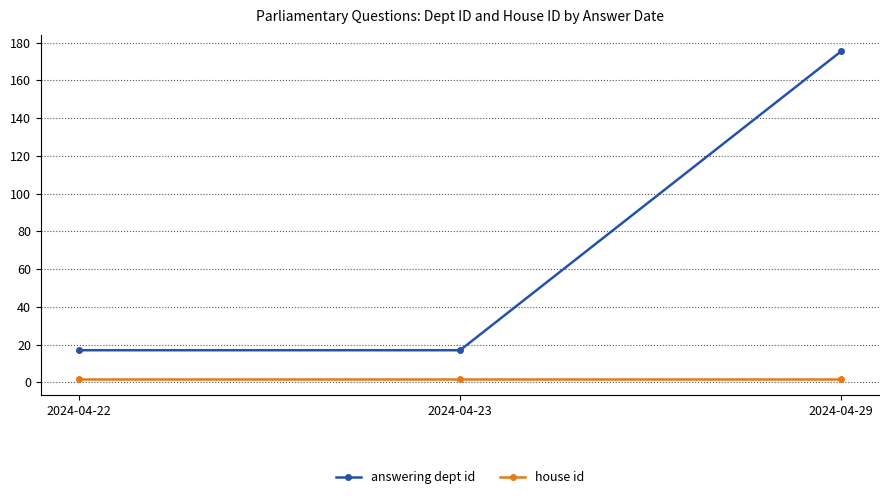

How many distinct data groups are displayed?

2